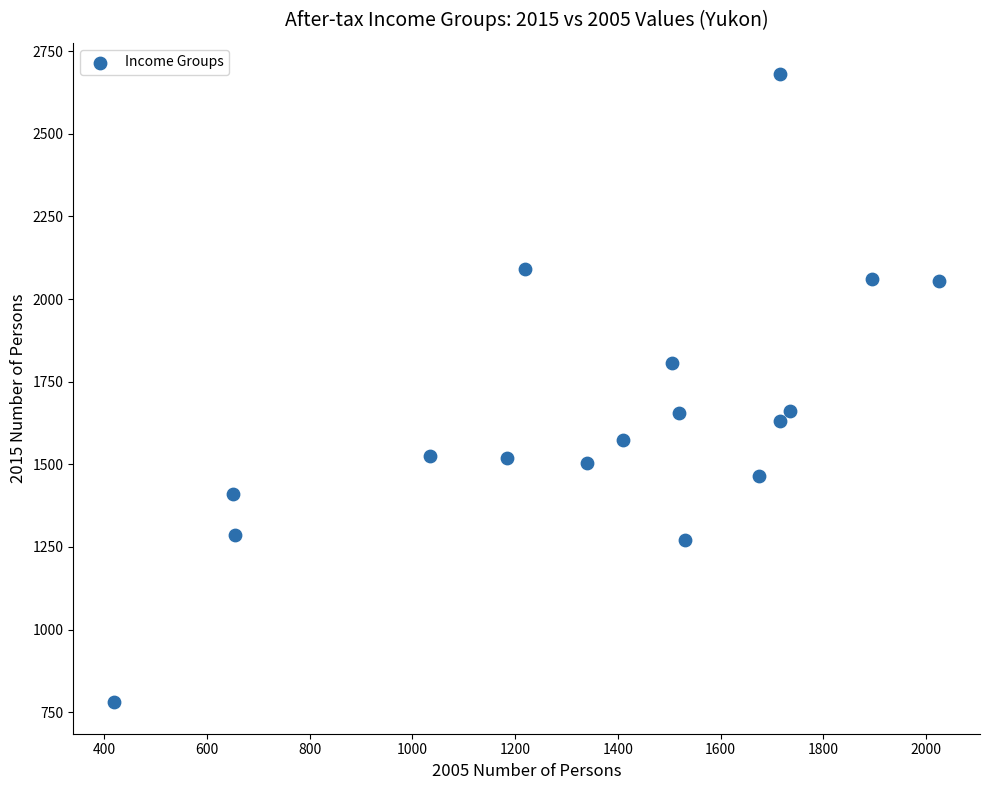

What is the range of X values (max minus min)?

1605